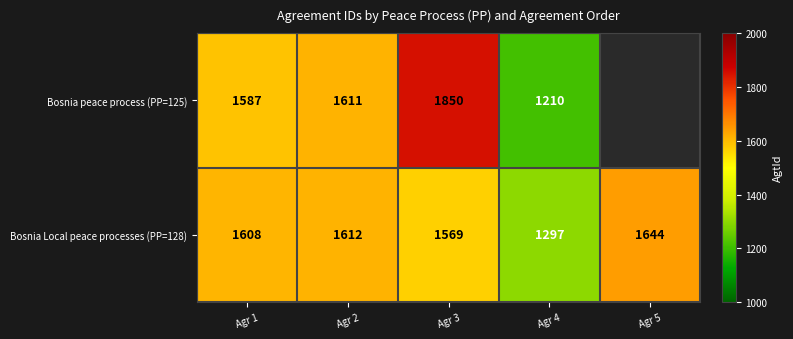

How many data points in Bosnia Local peace processes (PP=128) are less than 1608?

2